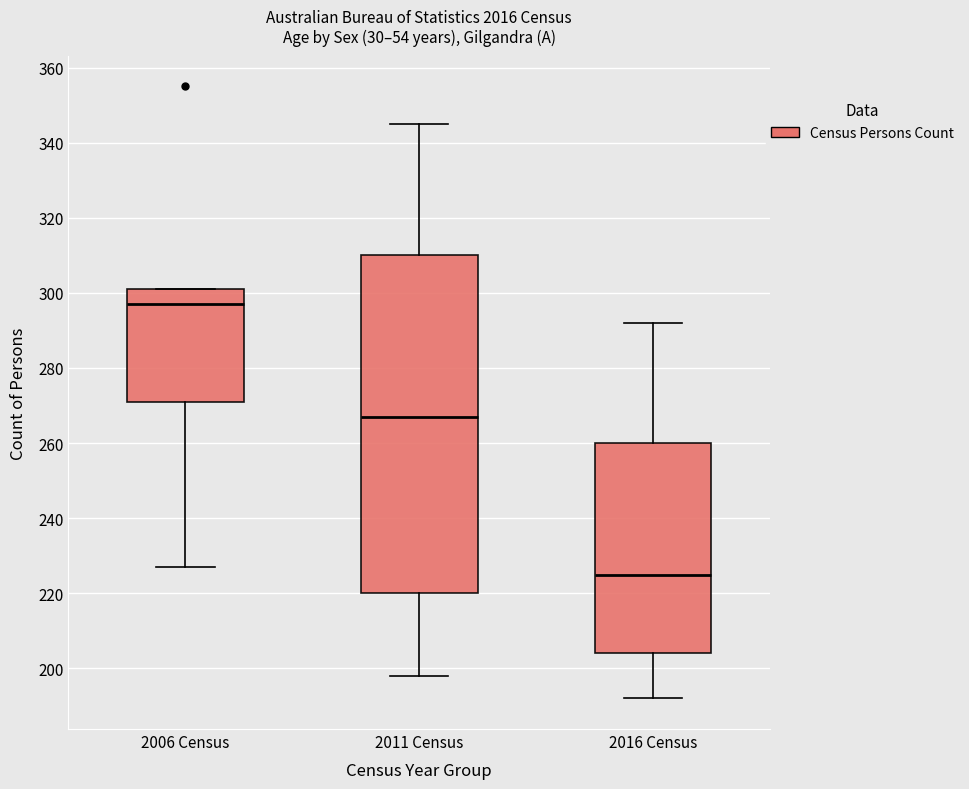

Where is the upper edge of the box for 2011 Census on the y-axis? The values are not printed on the chart, so give them approximately, as read against the axis.

310